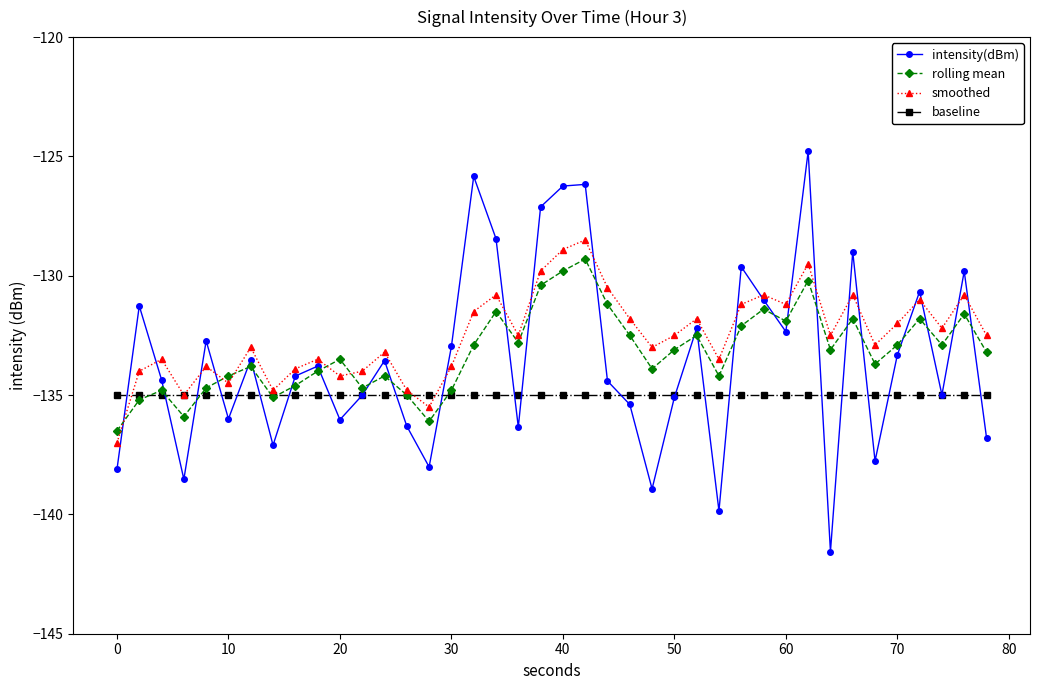

In intensity(dBm), how many points are higher than both neighbors (excluding endpoints)?

13